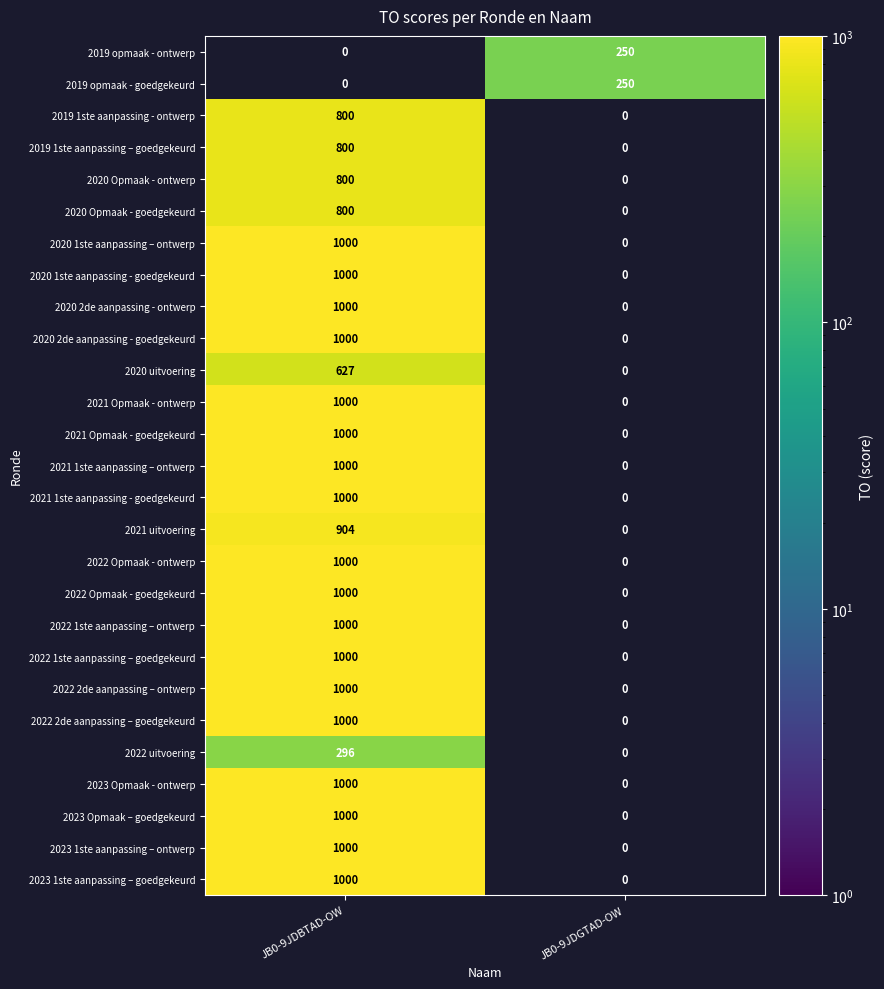

At which category is the sum across all series the highest?

JB0-9JDBTAD-OW